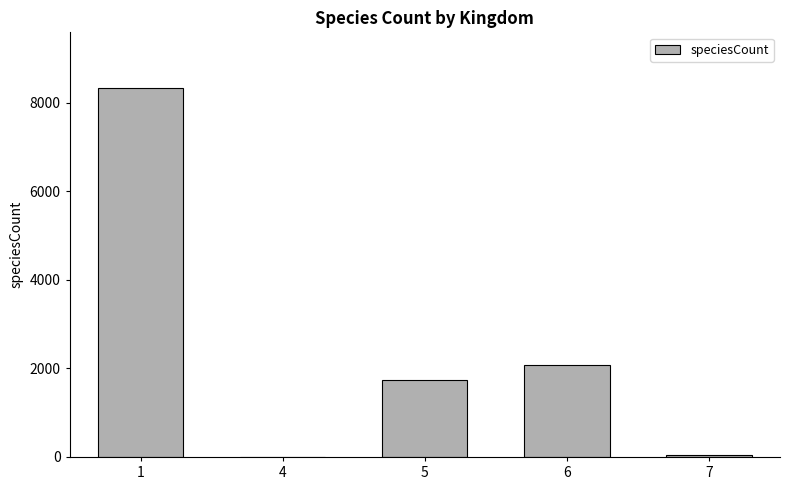

Read the value at 7, to the nearest 50.

50